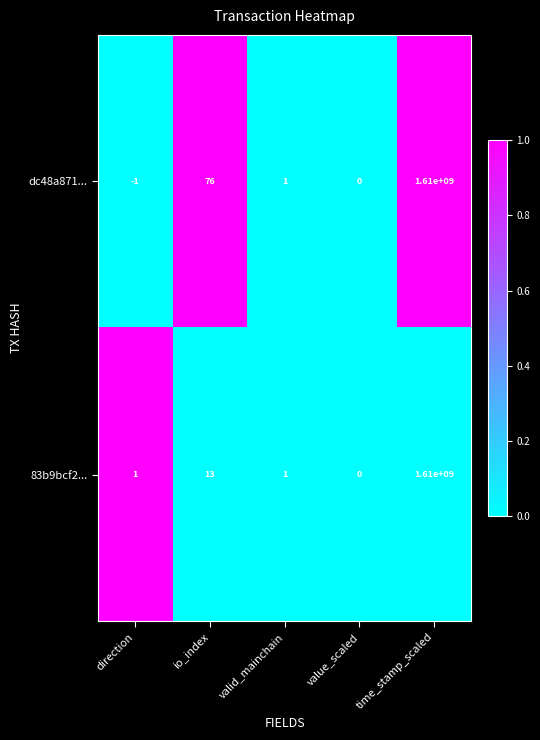

Where is dc48a871... nearest to the value 804999999?

io_index